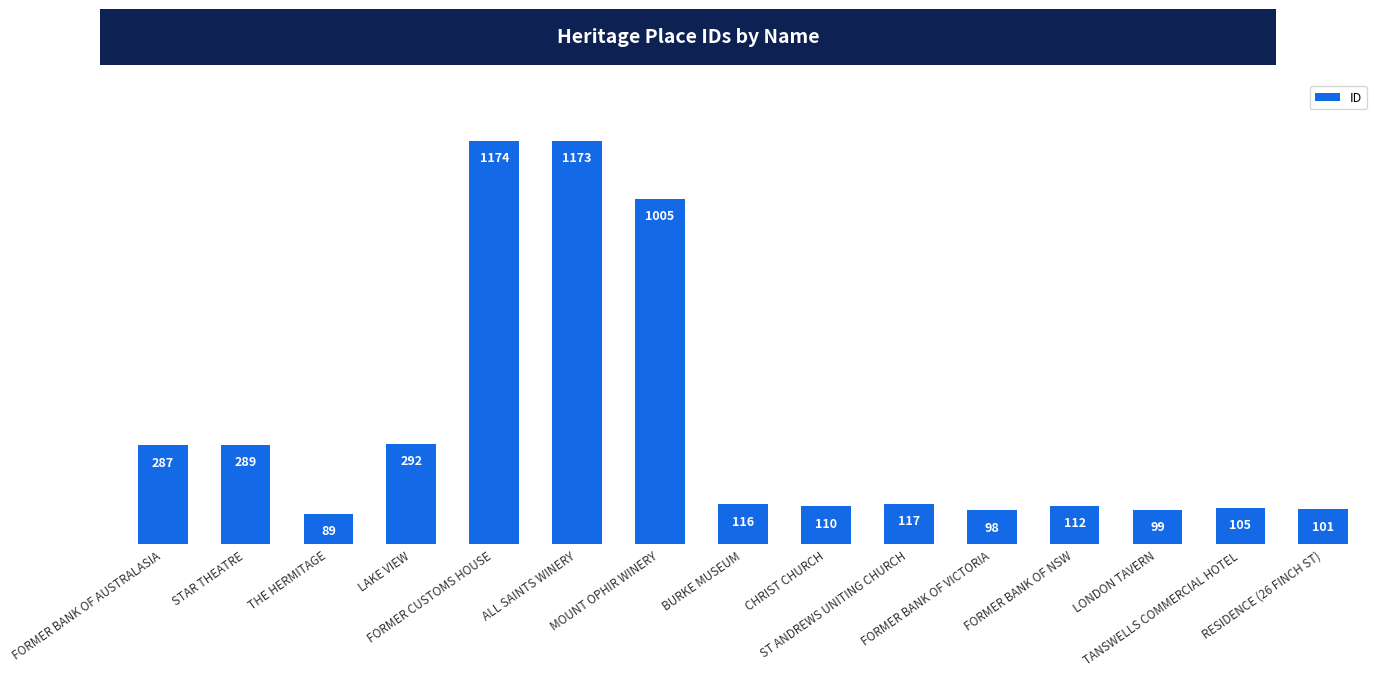

What is the minimum value shown in the chart?

89